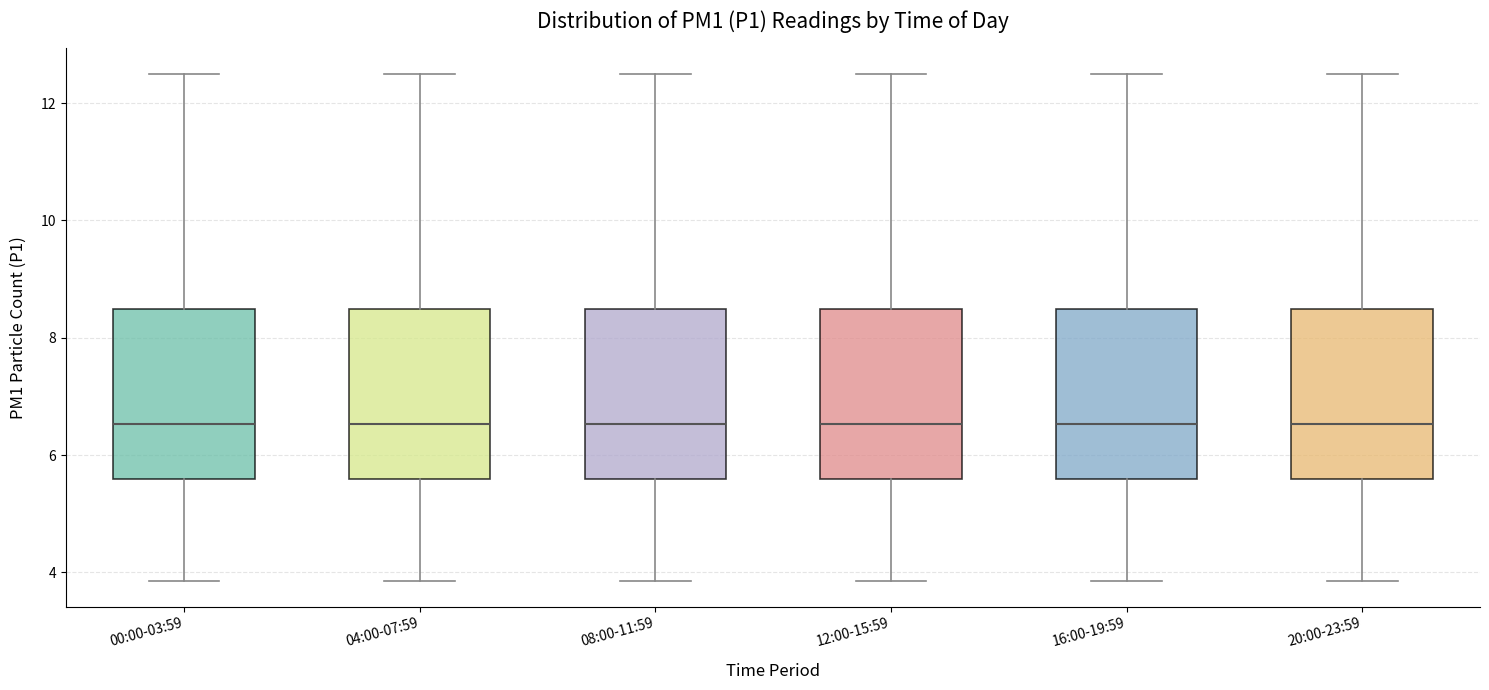

Where does the median line of the box for 04:00-07:59 sit on the y-axis? The values are not printed on the chart, so give them approximately, as read against the axis.

6.6